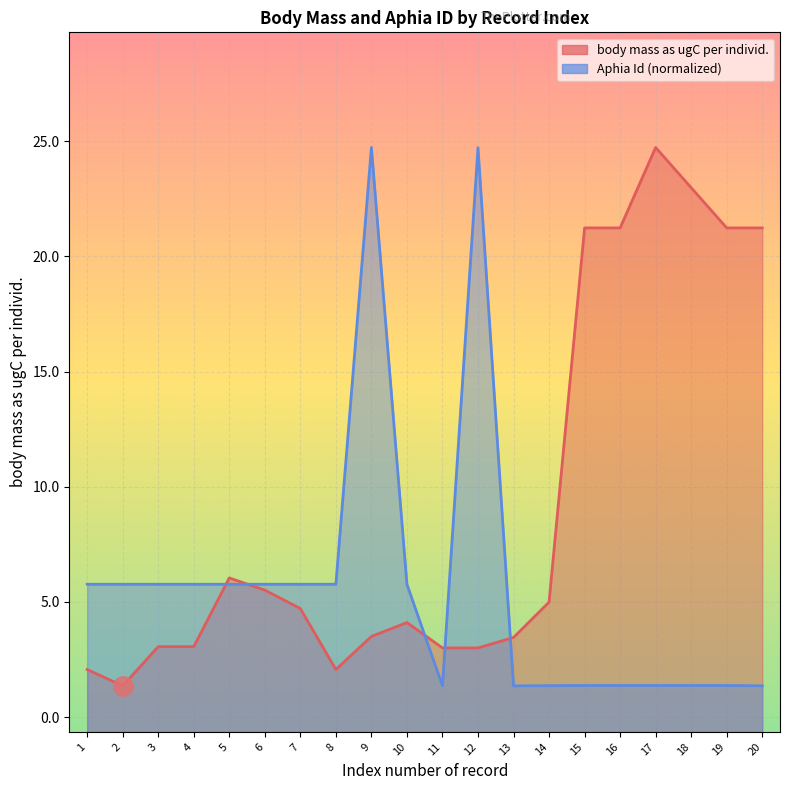

At which label does body mass as ugC per individ. reach its minimum?

2